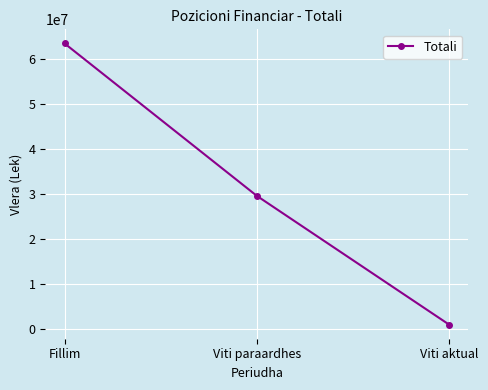

Does the chart display data point markers on the line(s)?

Yes